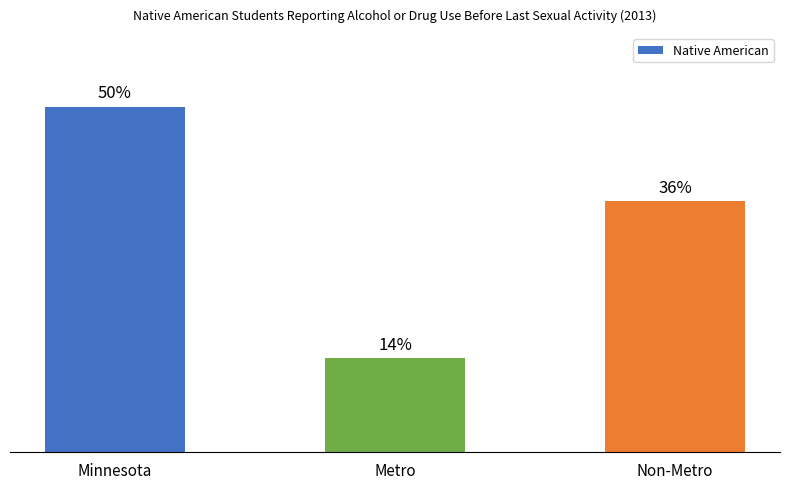

Rank the categories by value from highest to lowest.

Minnesota, Non-Metro, Metro